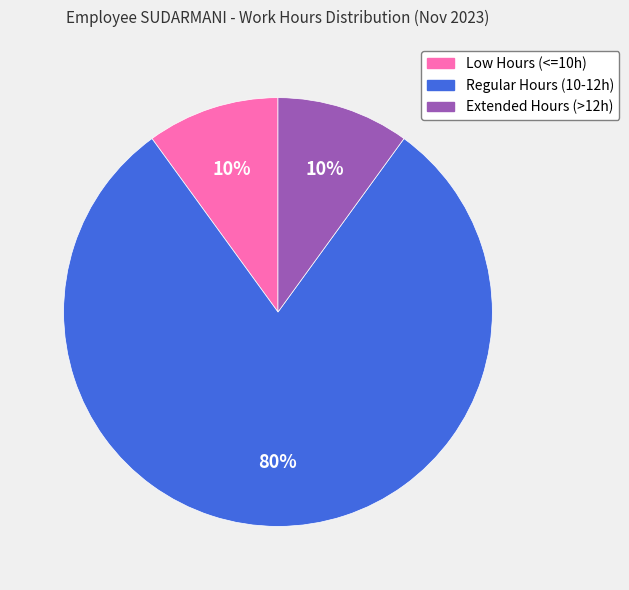

To the nearest percent, what is the difference between the largest and smallest slice percentages?

70%